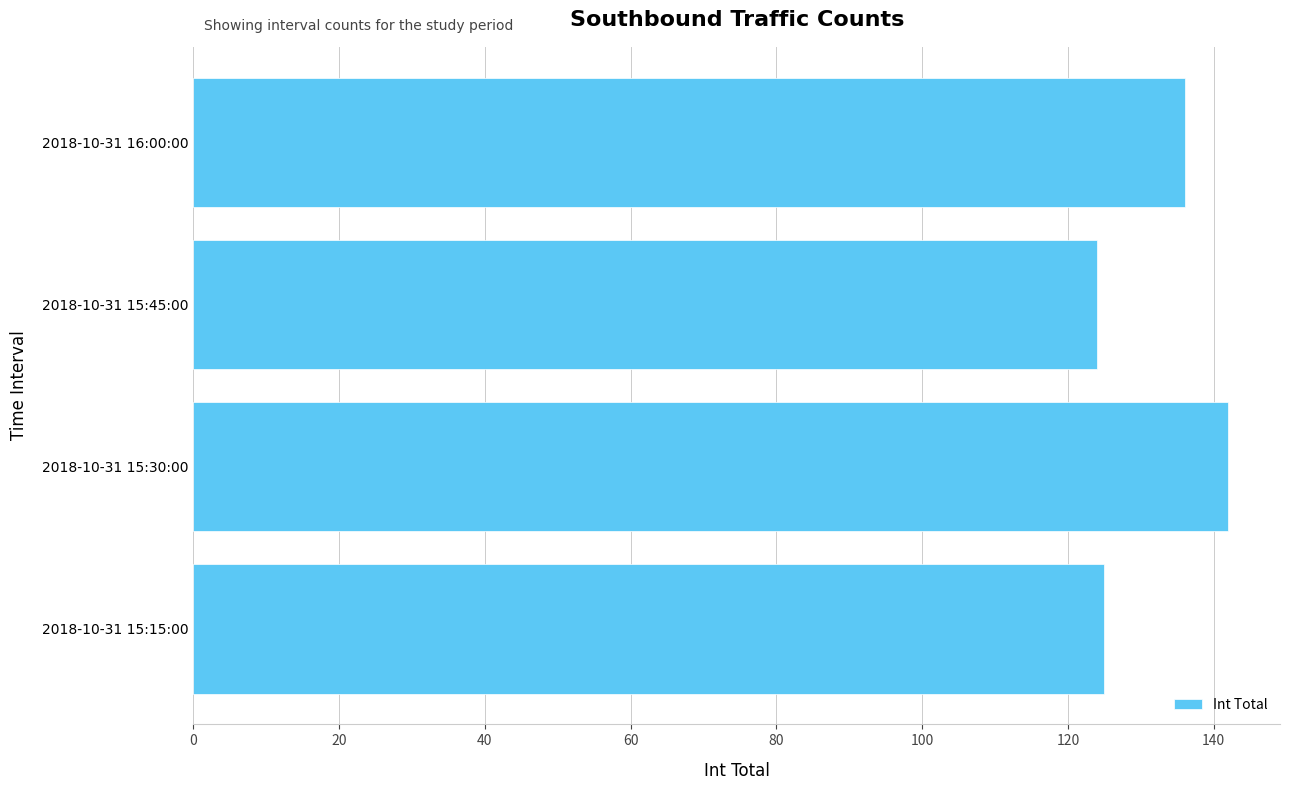

At which category does the chart reach its peak across all series?

2018-10-31 15:30:00